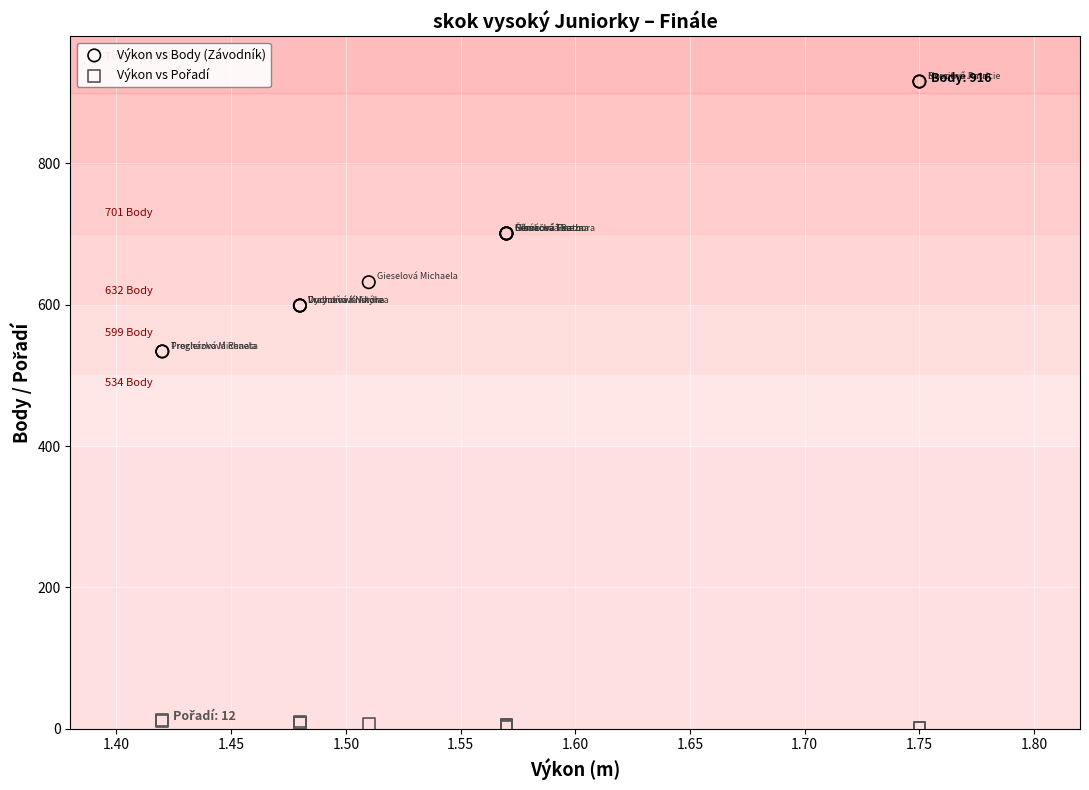

Which series has the widest spread of Y values?

Výkon vs Body (Závodník)